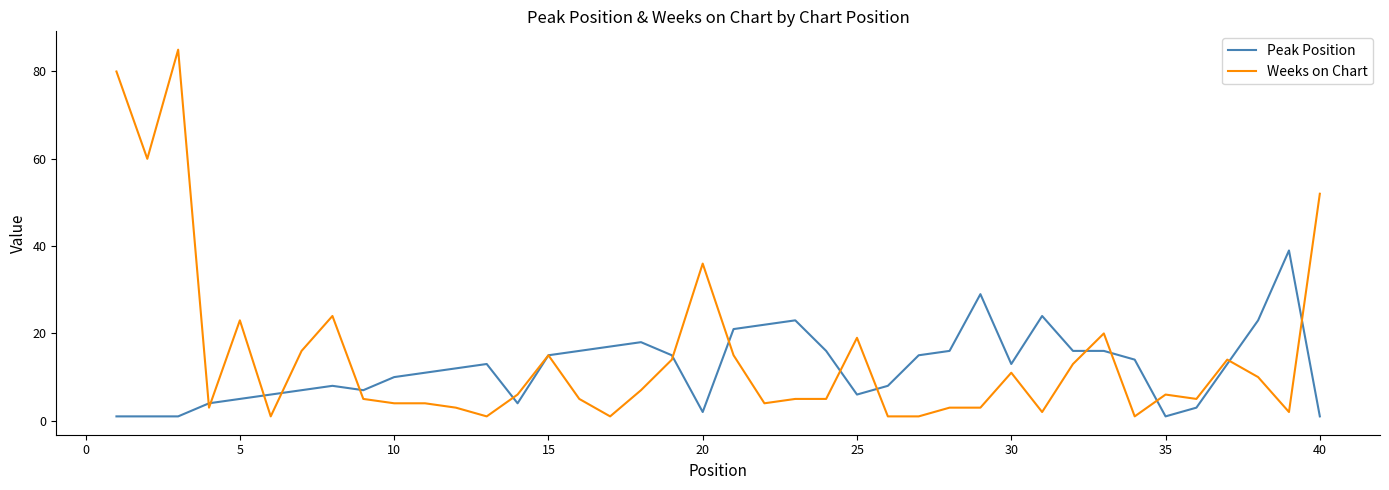

Reading right to left, extract all data points from this chart.

Peak Position: 1	39	23	13	3	1	14	16	16	24	13	29	16	15	8	6	16	23	22	21	2	15	18	17	16	15	4	13	12	11	10	7	8	7	6	5	4	1	1	1
Weeks on Chart: 52	2	10	14	5	6	1	20	13	2	11	3	3	1	1	19	5	5	4	15	36	14	7	1	5	15	6	1	3	4	4	5	24	16	1	23	3	85	60	80